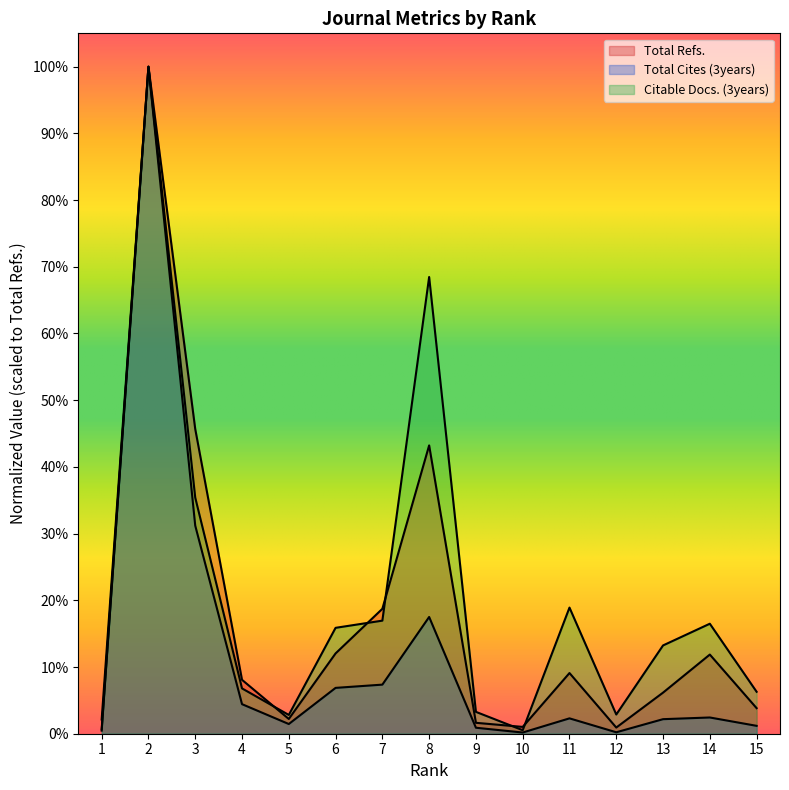

Is it true that Total Cites (3years) equals 83595.9 at 3?

False